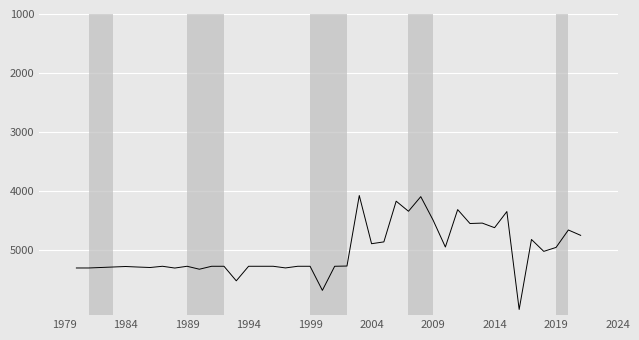

What is the minimum value shown in the chart?

4082